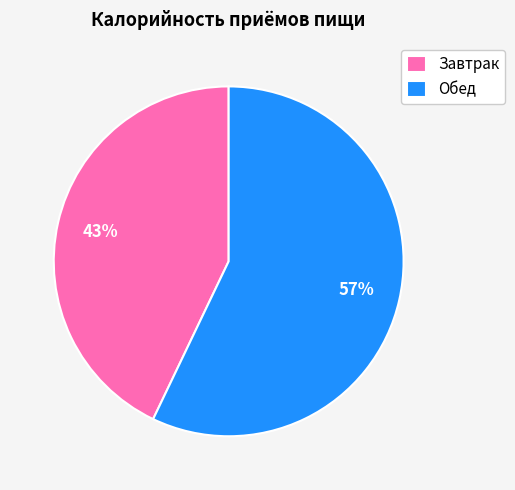

True or false: Завтрак accounts for 43% of the total.

True